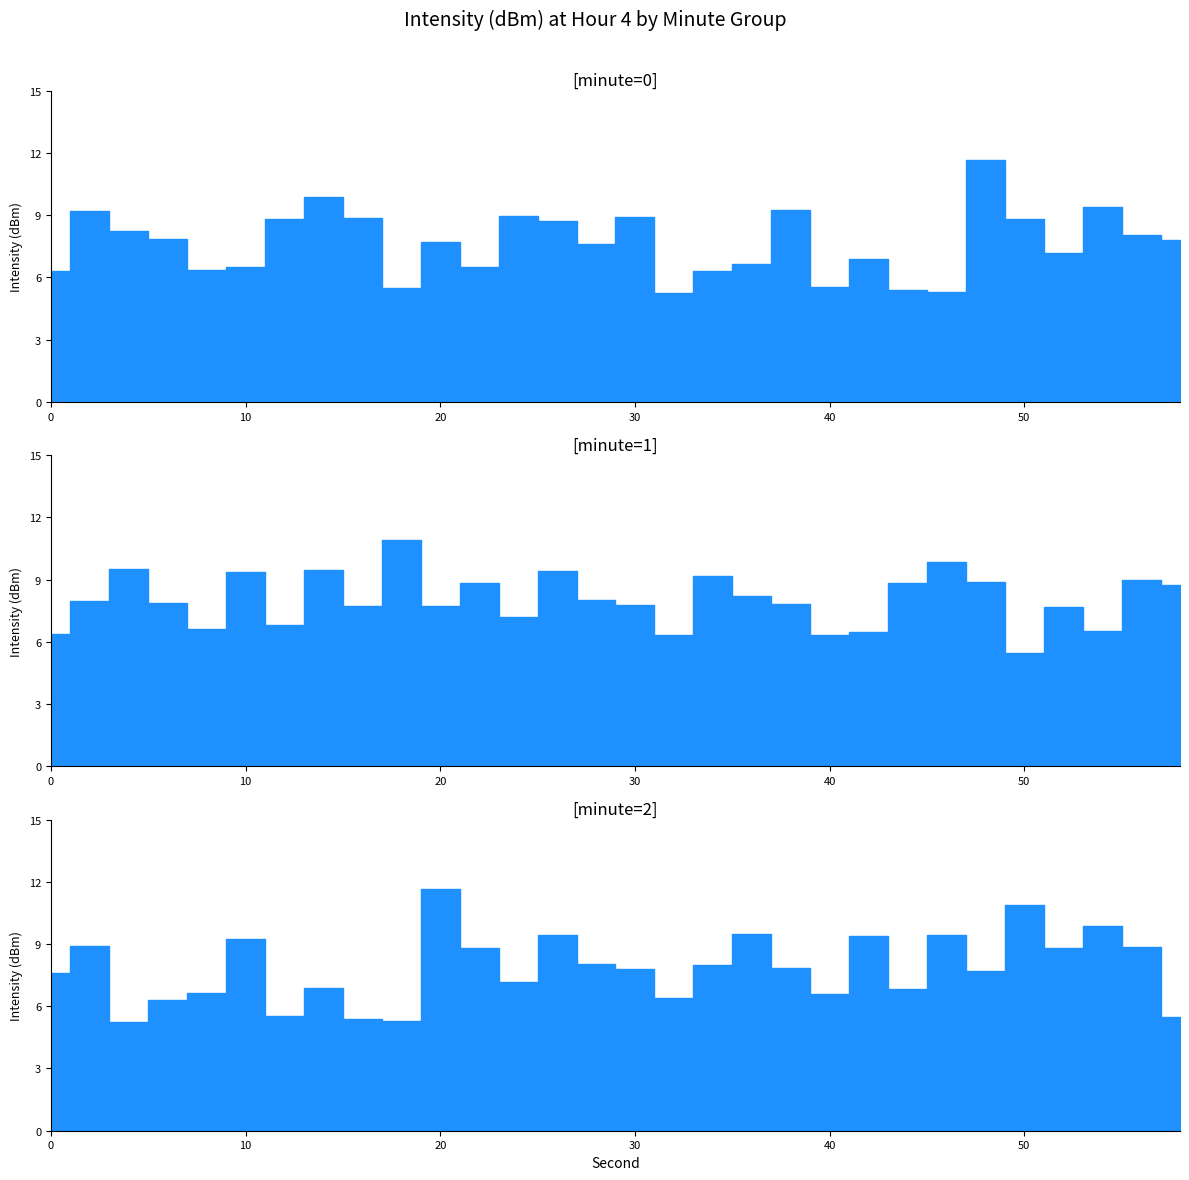

Rank the series by their average value, from lowest to highest.

minute=0, minute=2, minute=1